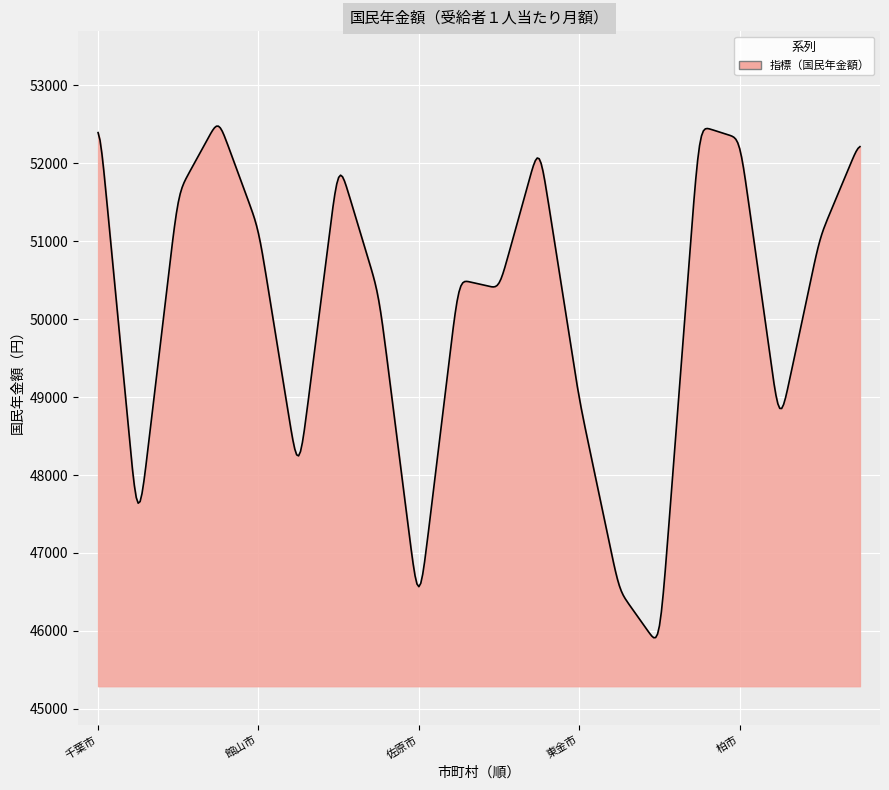

What is the maximum value shown in the chart?

52477.7